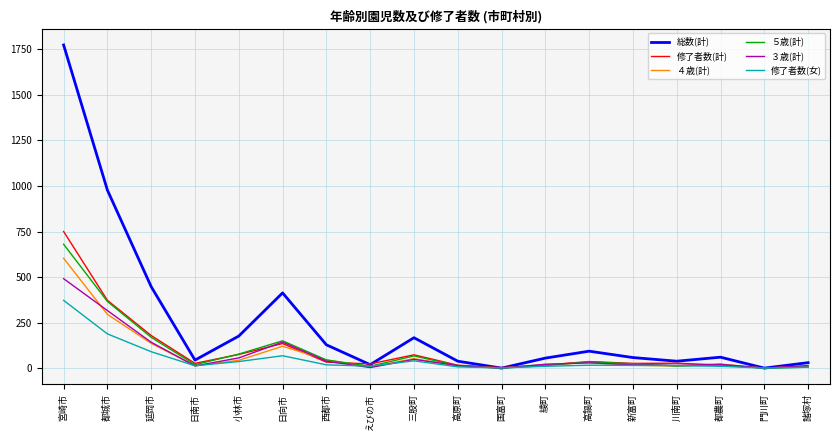

Is the value of ５歳(計) at 国富町 greater than the value of ３歳(計) at 高鍋町?

No